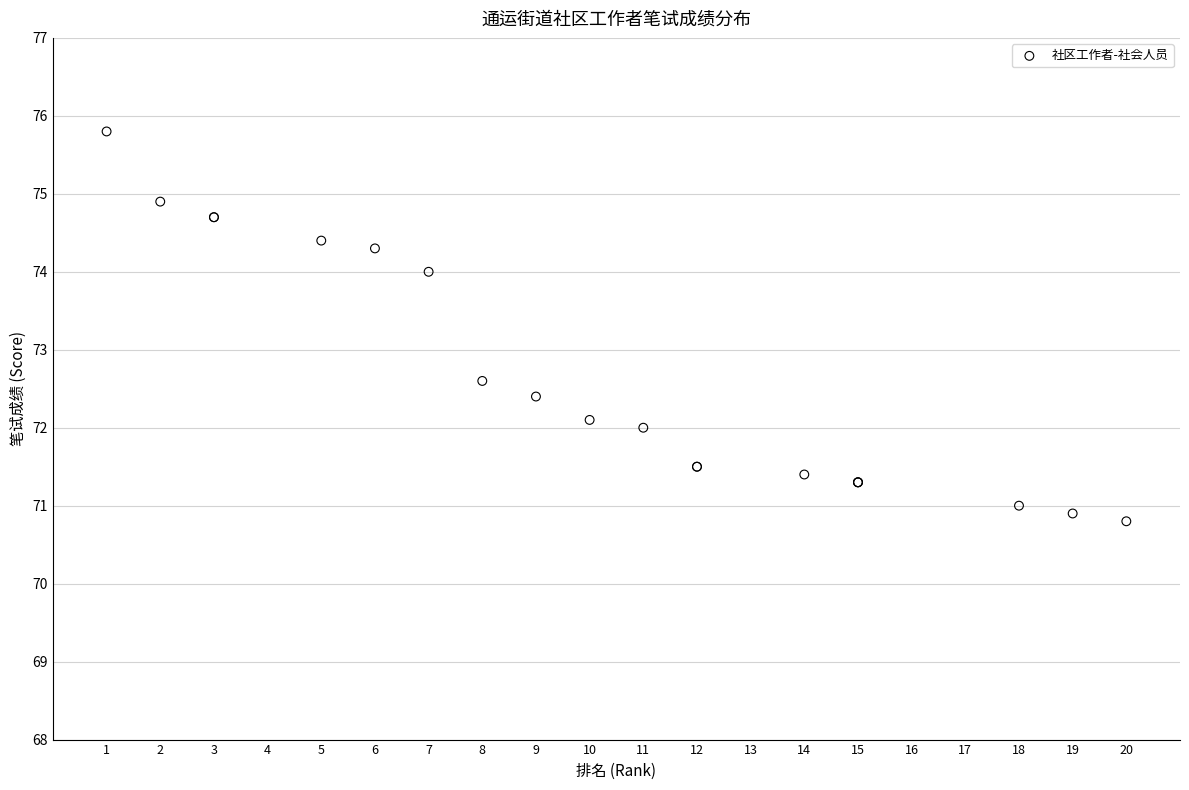

What Y value in the scatter plot is closest to 73?

72.6